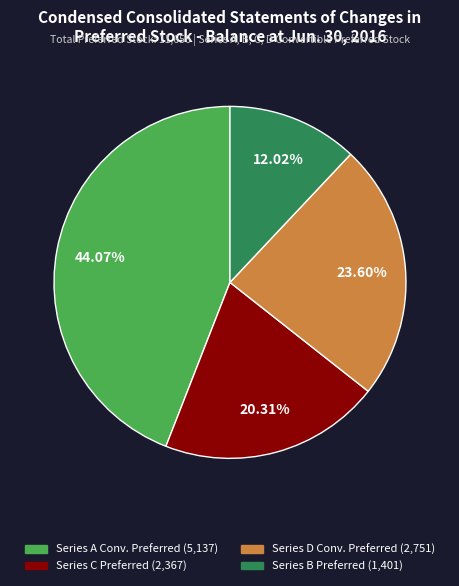

Is there any slice that represents more than half of the pie?

No